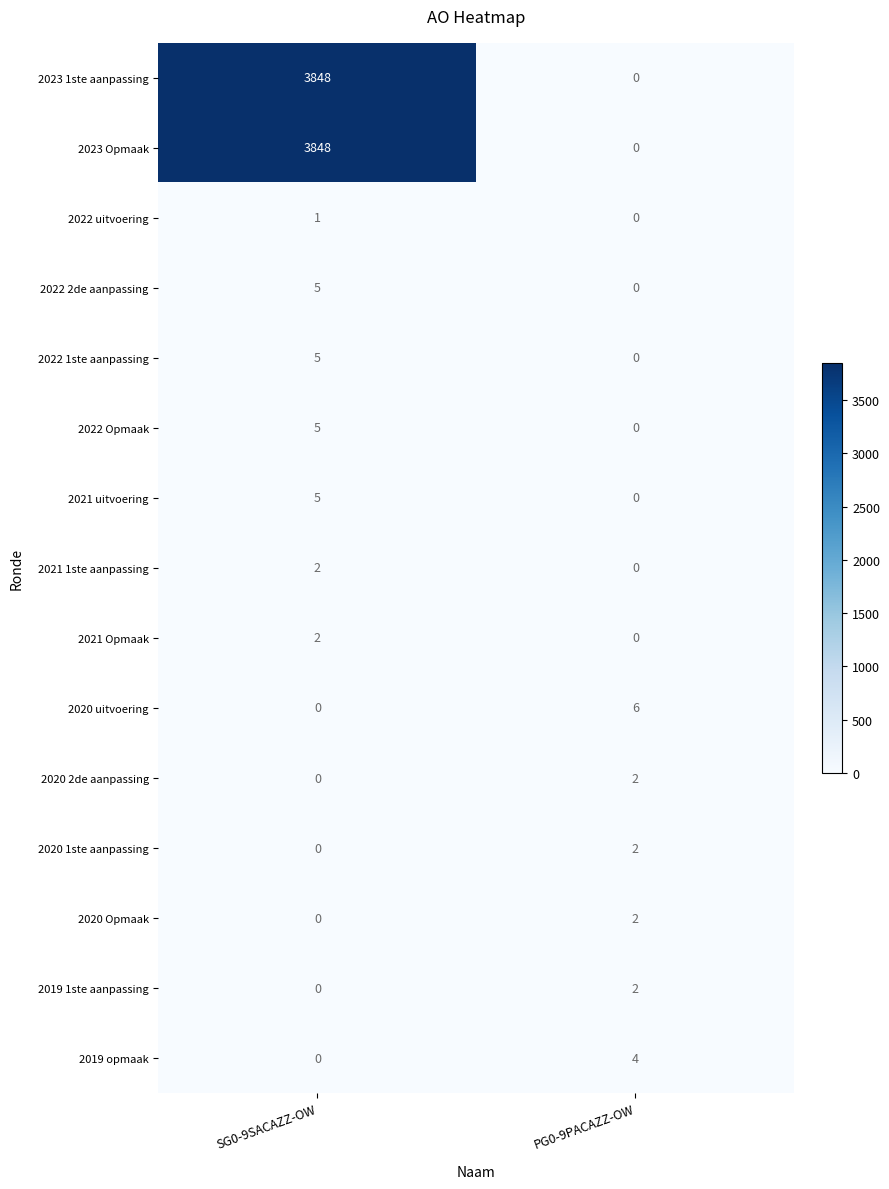

At which label is 2022 1ste aanpassing closest to 2?

PG0-9PACAZZ-OW